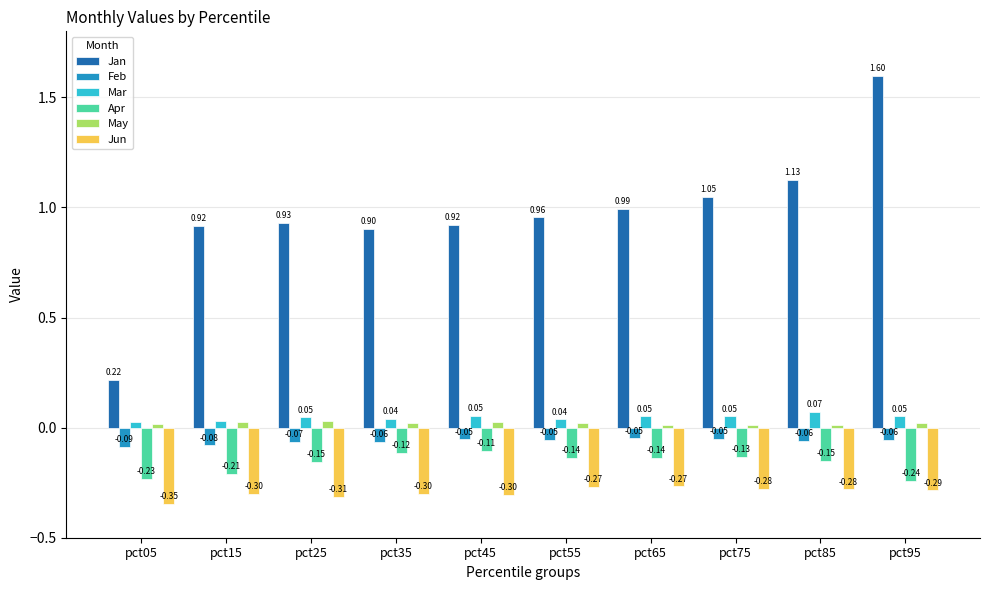

List the series in order of their peak value, lowest first.

Jun, Apr, Feb, May, Mar, Jan